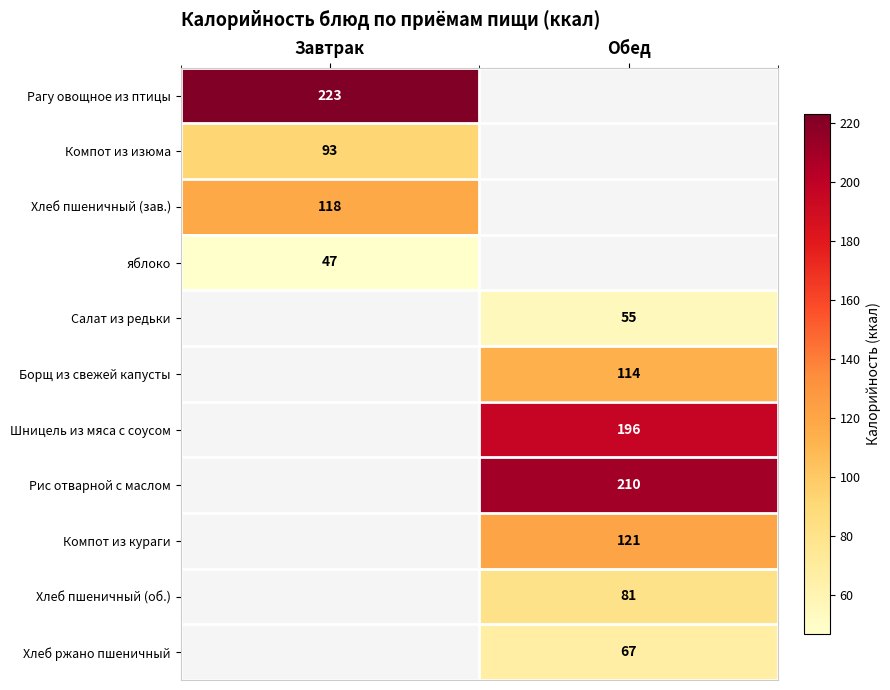

True or false: Хлеб пшеничный (об.) has a value of 115 at Обед.

False